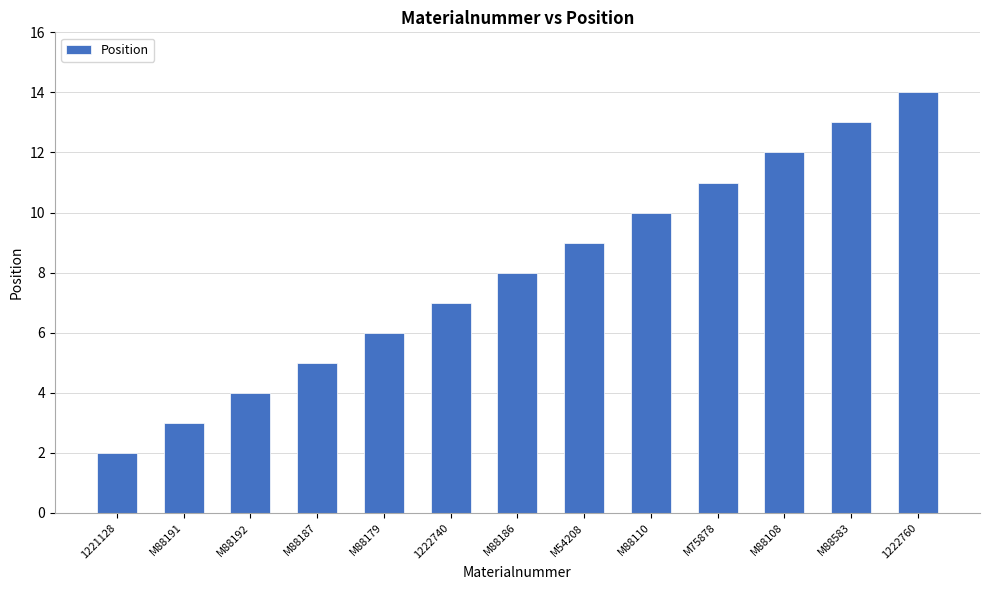

What is the sum of the values at 1222760 and 1222740?

21